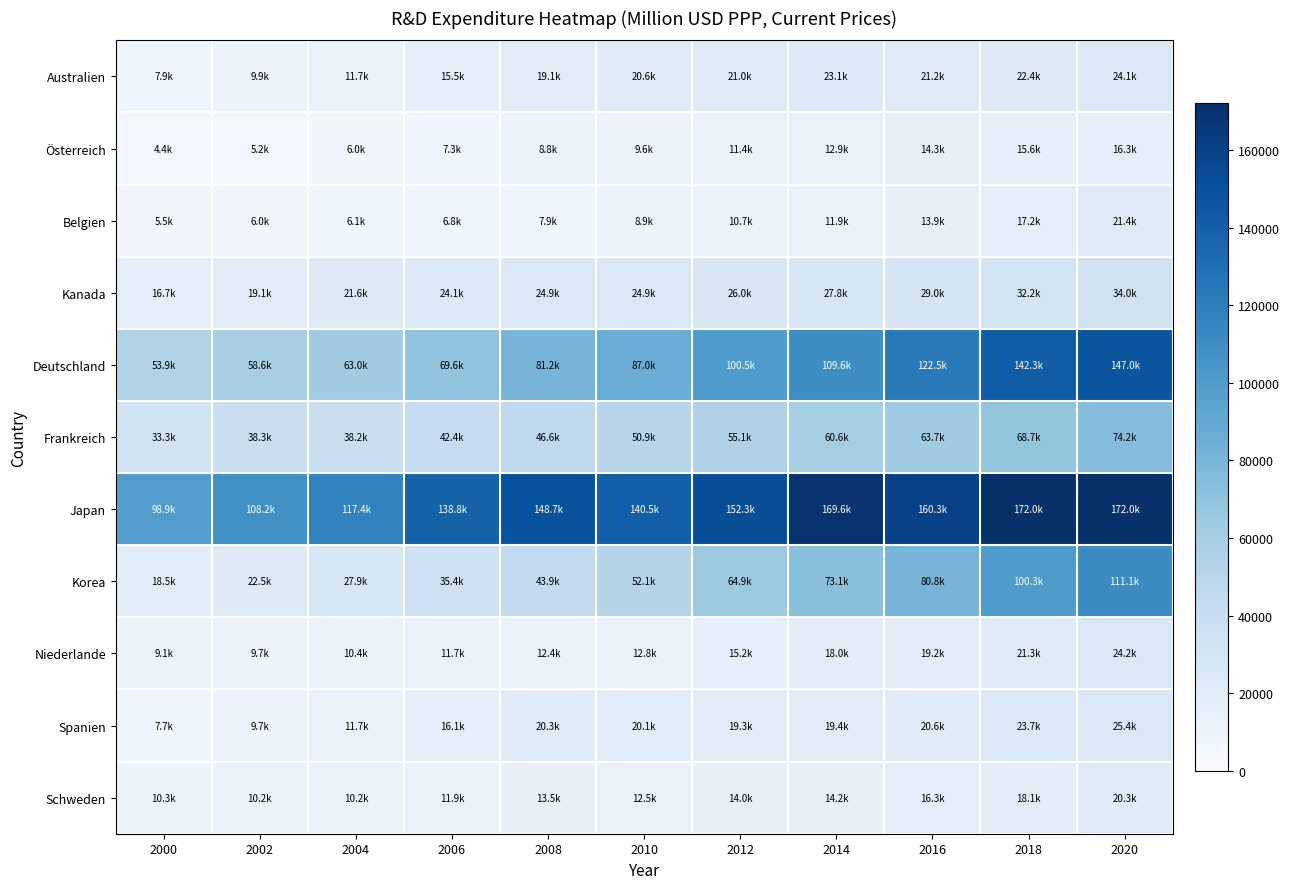

Which has a higher value, 2006 or 2004?

2006